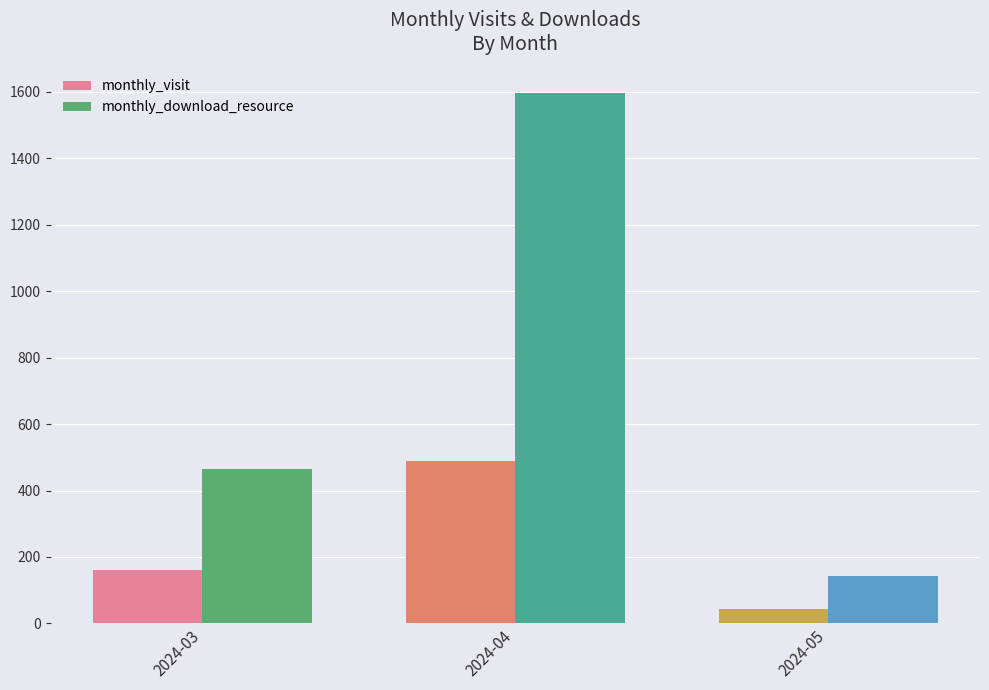

Which category has the highest value across all series?

2024-04